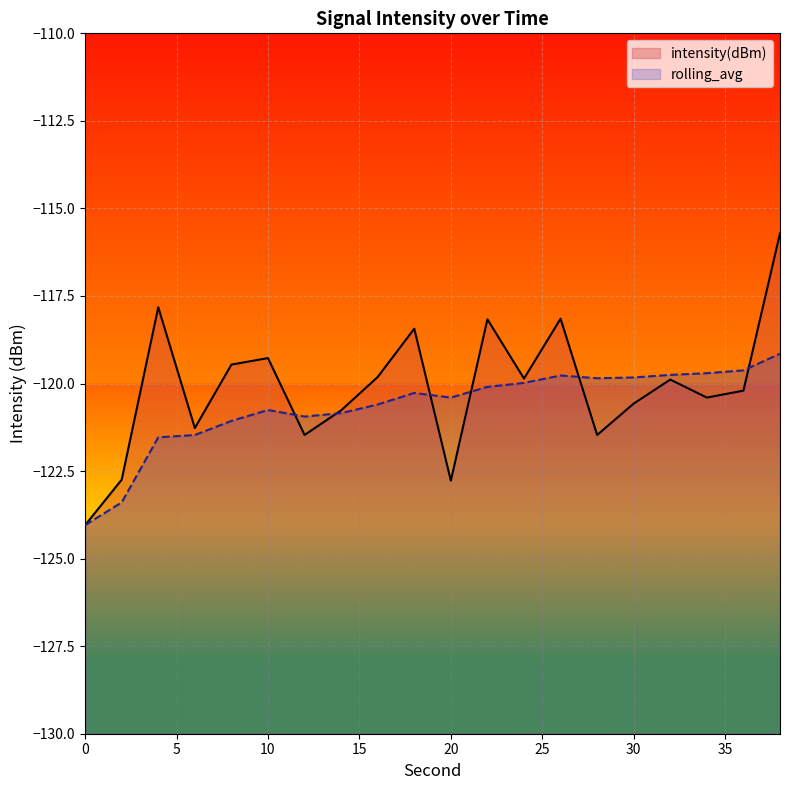

Rank the series by their average value, from lowest to highest.

rolling_avg, intensity(dBm)